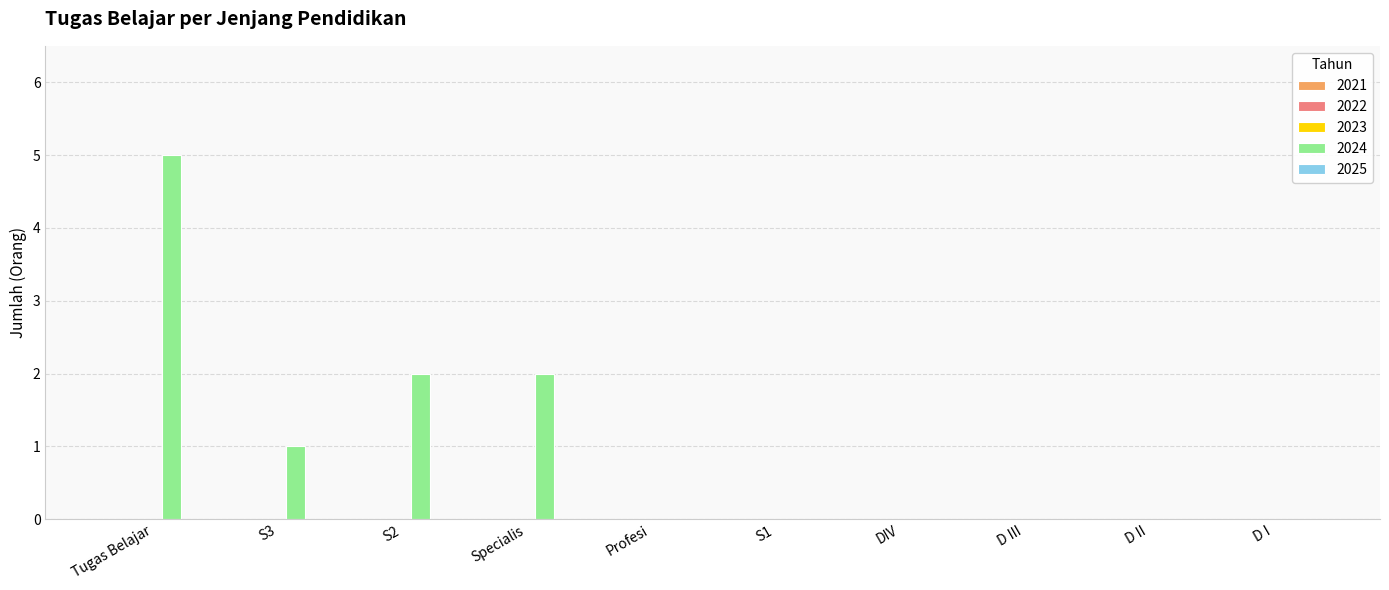

Which has a higher value, Specialis or D I?

Specialis